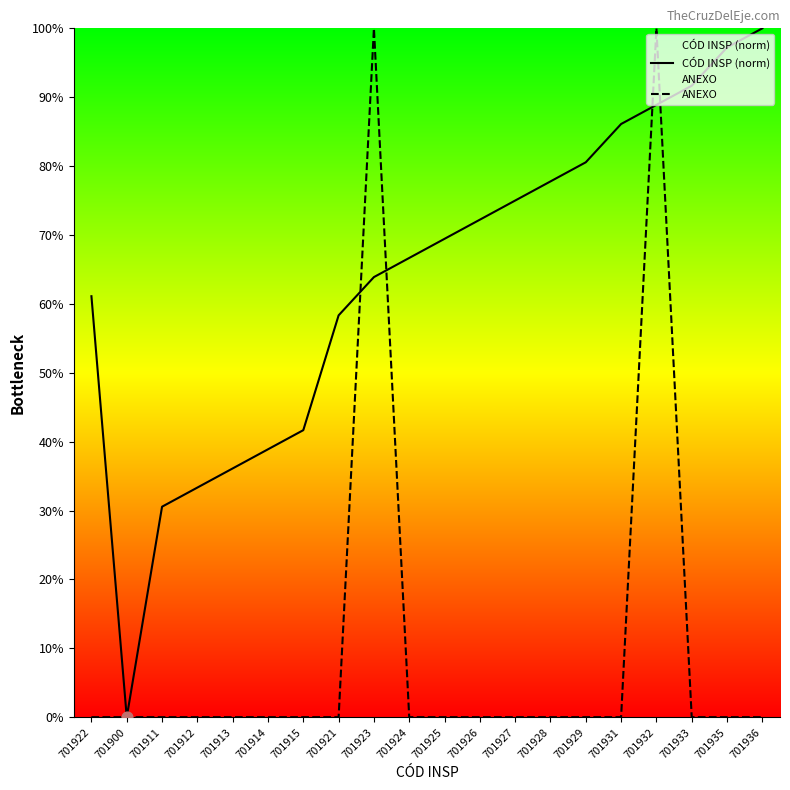

Which series has the largest total across all categories?

CÓD INSP (norm)